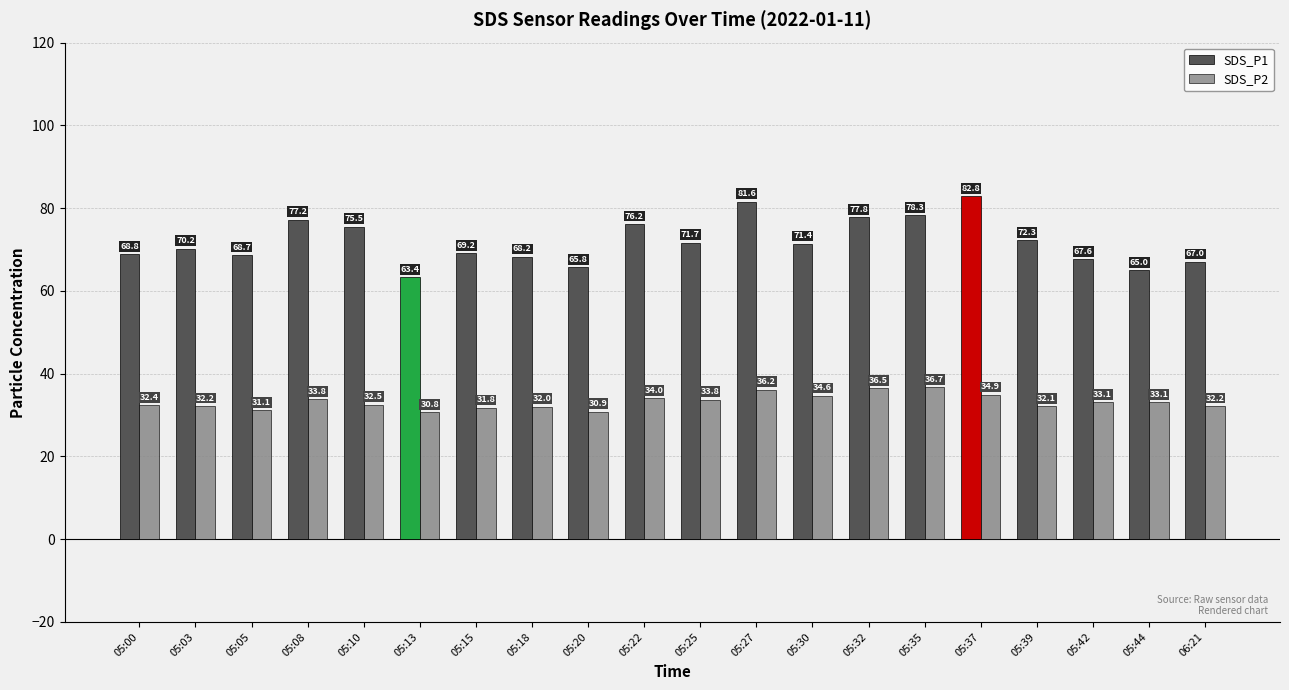

How many bars are there in each group?

2